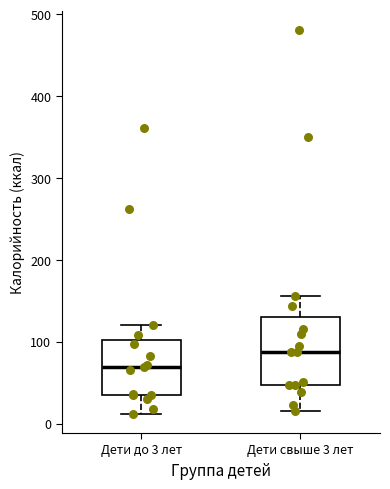

Reading left to right, read every box against the y-axis: the position of its median line, the range the box covers, and the ends of its whiskers. The values are not printed on the chart, so give them approximately, as read against the axis.

Дети до 3 лет: median 70, box 40 to 100, whiskers 10 to 120
Дети свыше 3 лет: median 90, box 50 to 130, whiskers 20 to 160